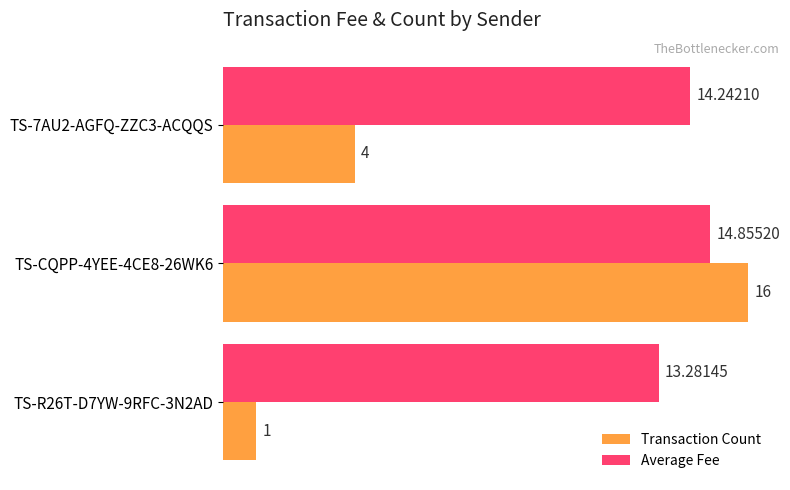

Rank the series at TS-7AU2-AGFQ-ZZC3-ACQQS from lowest to highest value.

Transaction Count, Average Fee